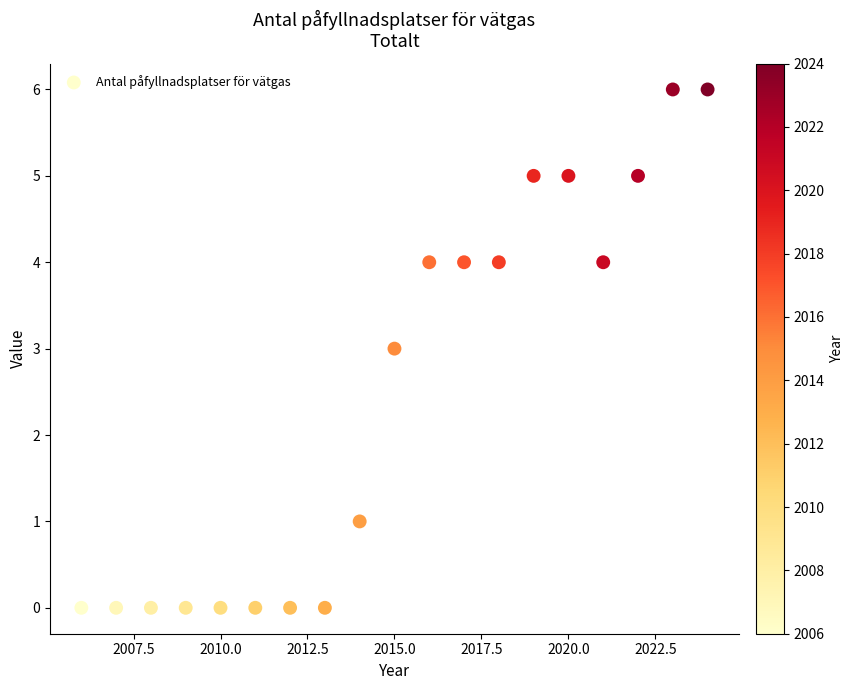

What is the range of X values (max minus min)?

18